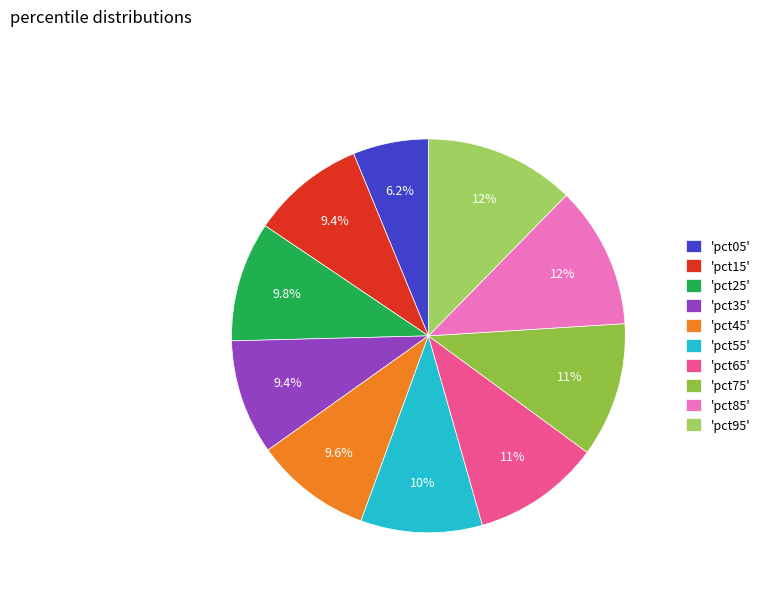

Which slice is the smallest?

'pct05'